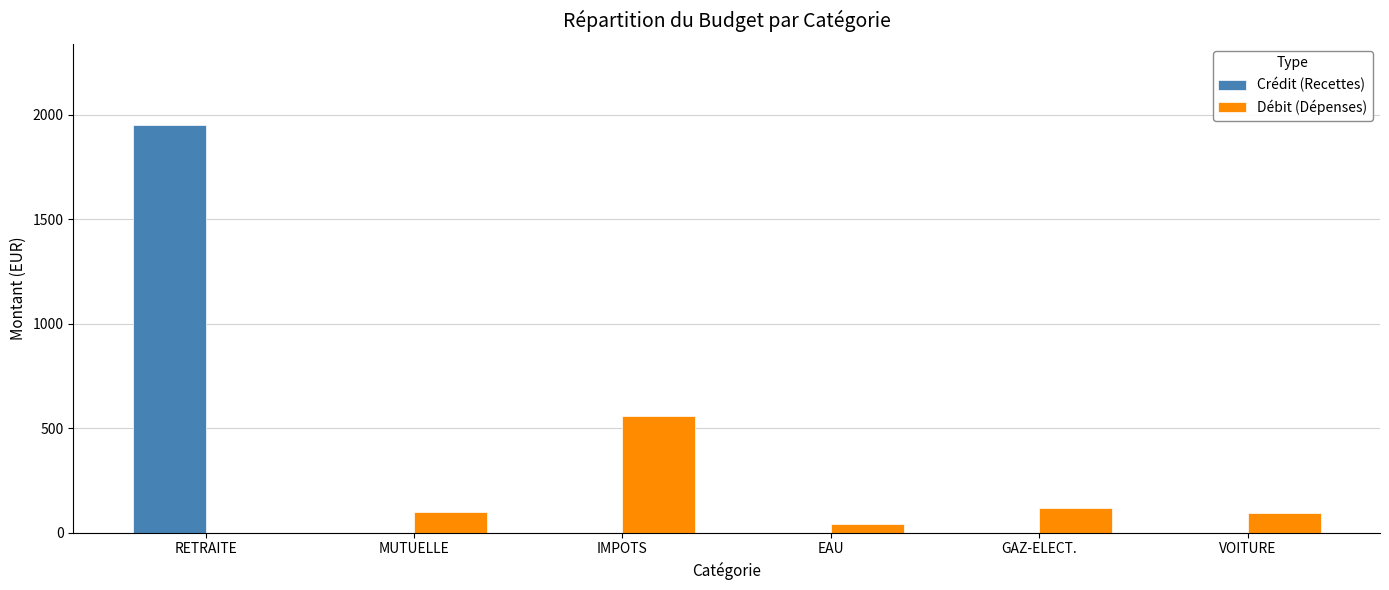

Which category has the highest value across all series?

RETRAITE